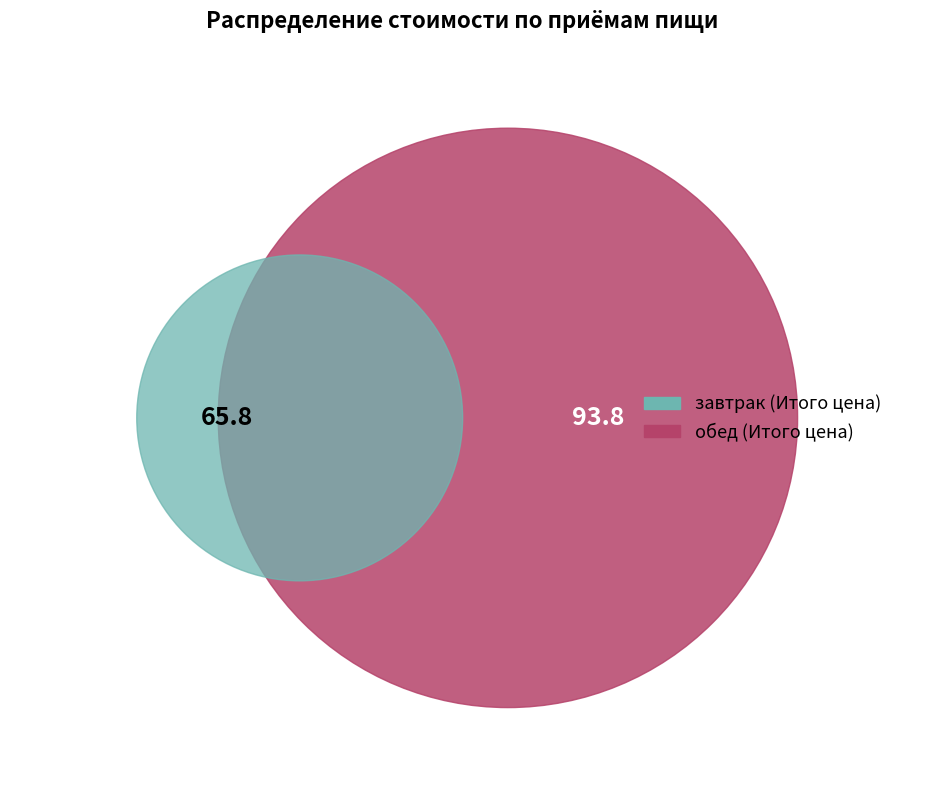

What is the smallest slice in the pie chart?

завтрак